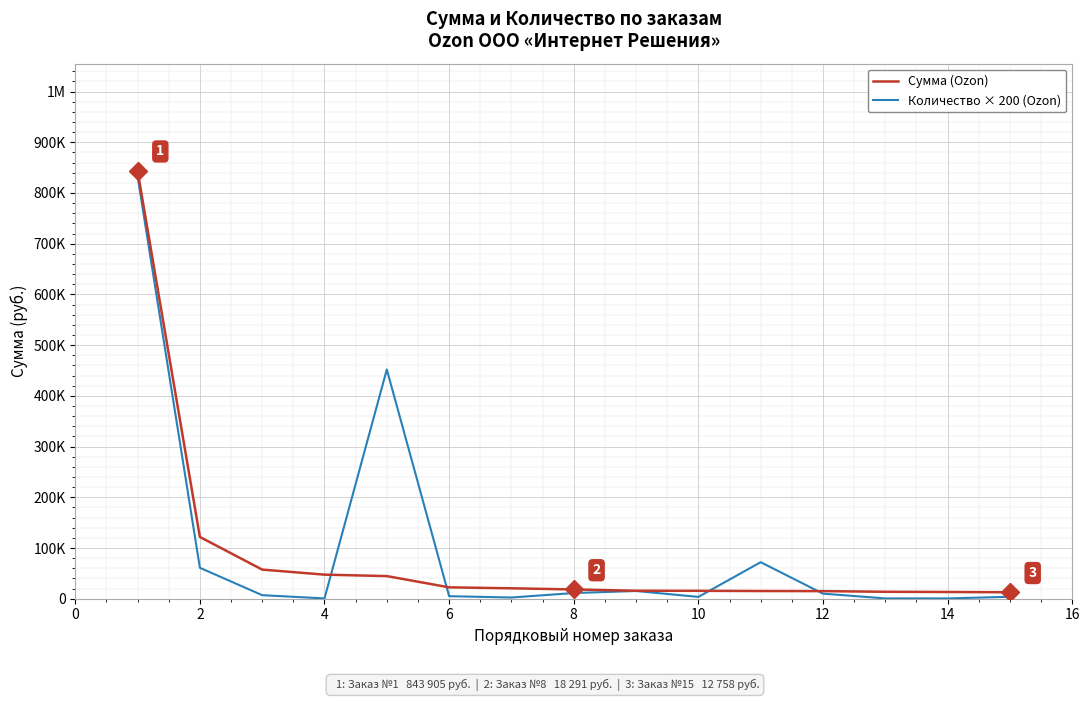

Does the chart have visible grid lines?

Yes